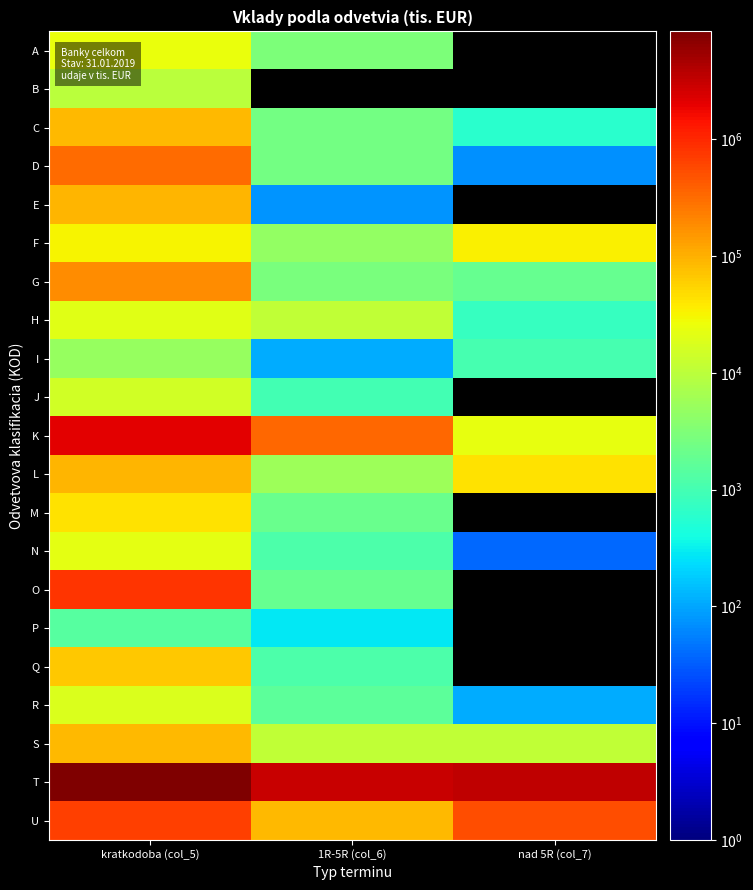

Which series has the largest total across all categories?

T